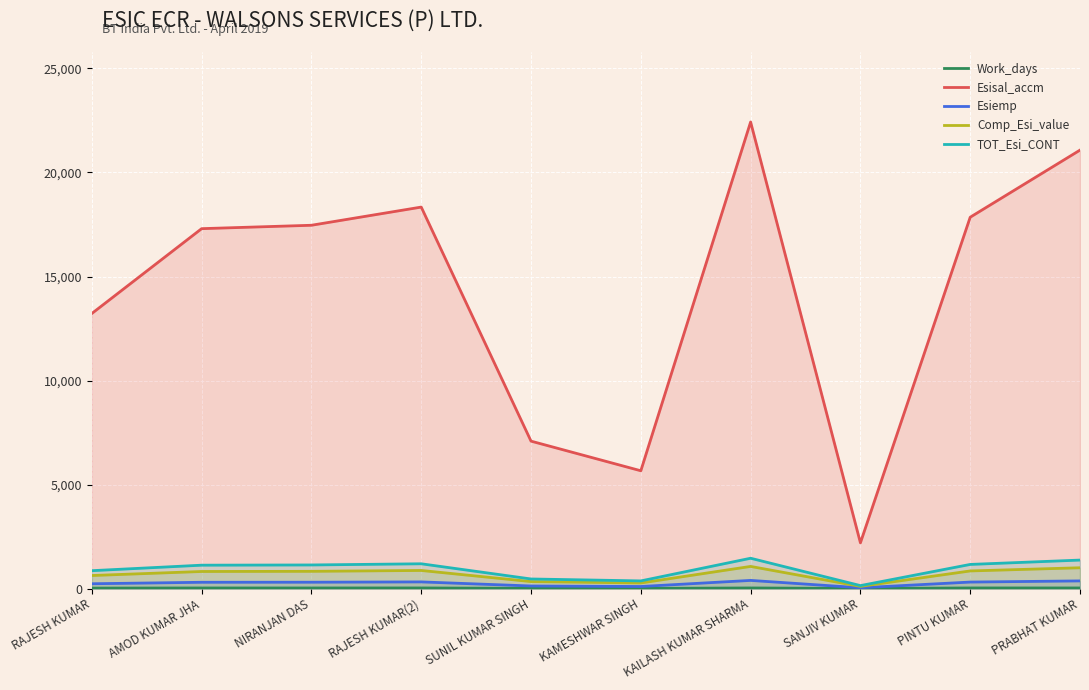

At which category does Esisal_accm reach its first local valley?

KAMESHWAR SINGH